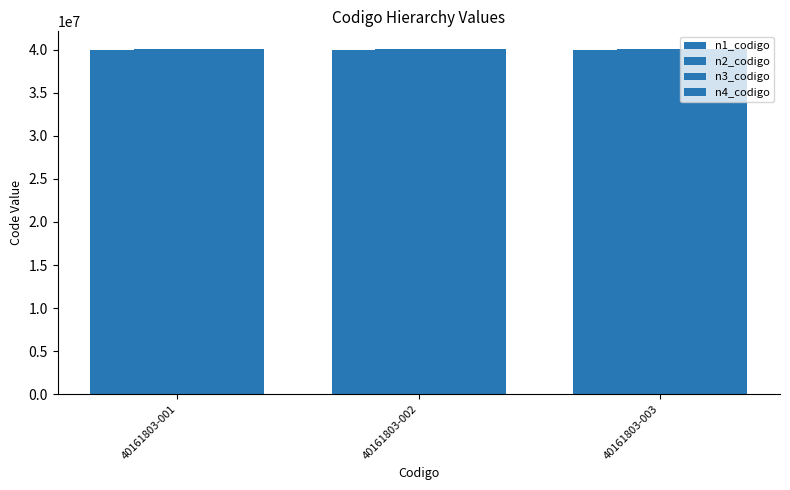

The n4_codigo series shows 40161803 at 40161803-001. True or false?

True